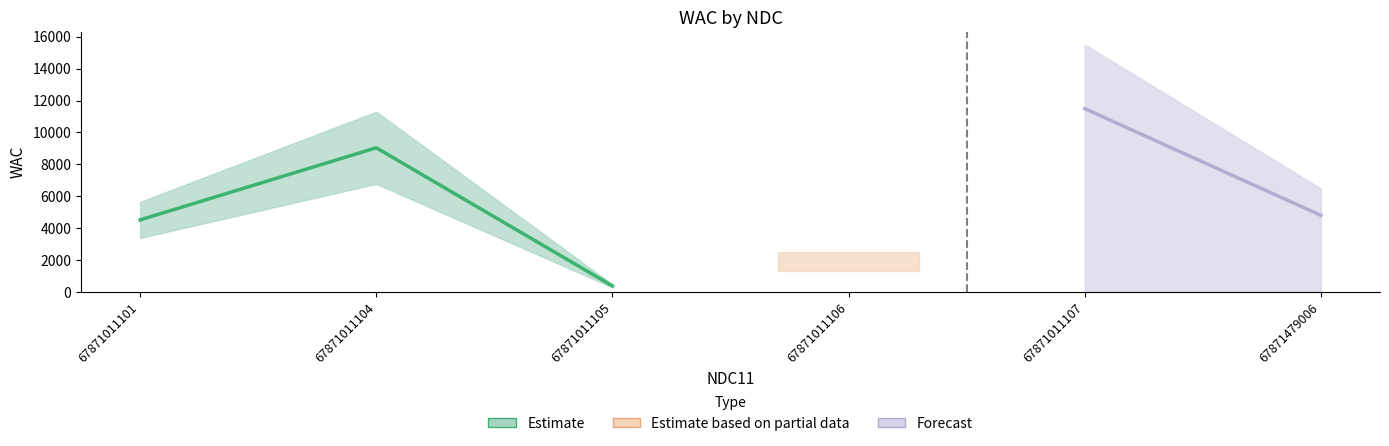

Read the value at 67871011107.

11493.0